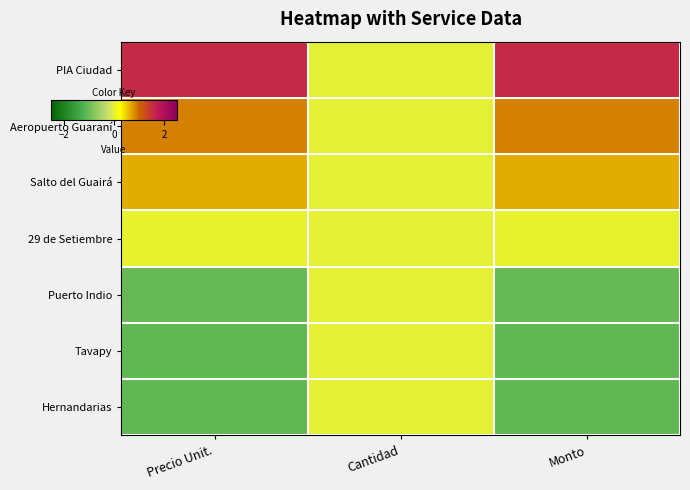

What is the difference between the highest and lowest values at Monto?

2.7